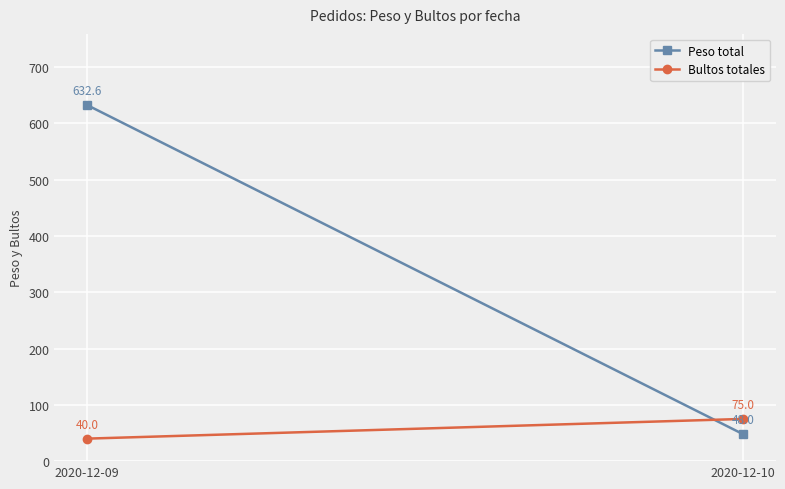

Reading left to right, extract all data points from this chart.

Peso total: 2020-12-09=632.6	2020-12-10=48.0
Bultos totales: 2020-12-09=40.0	2020-12-10=75.0